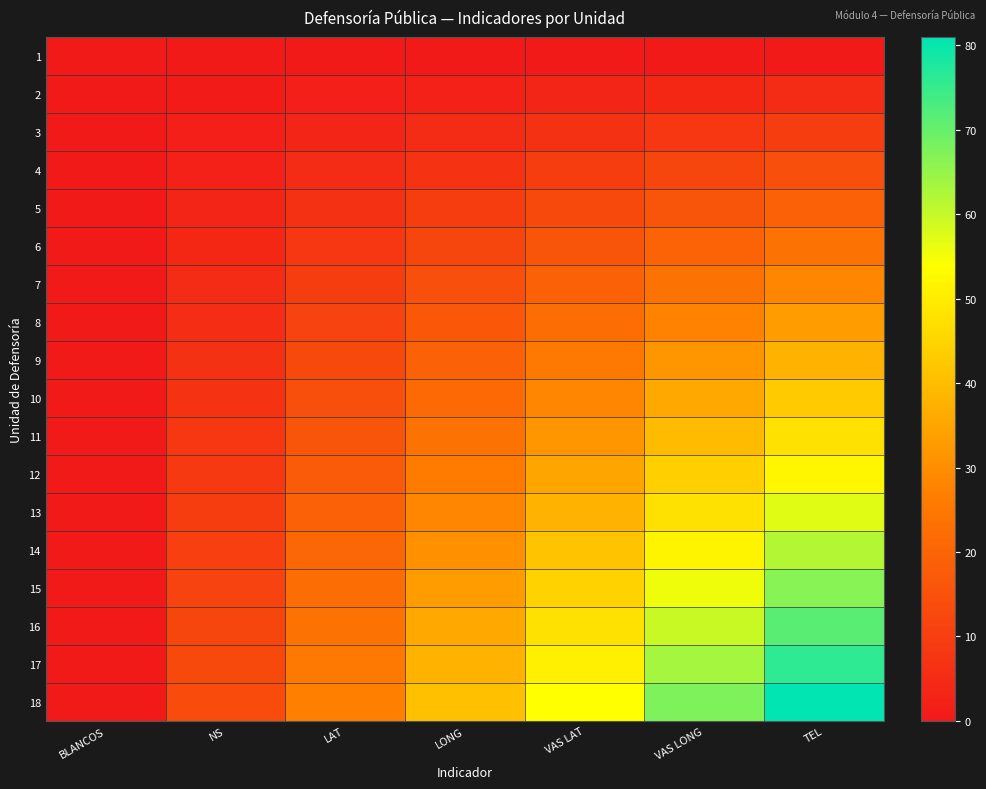

At how many categories does at least one series exceed 50?

3